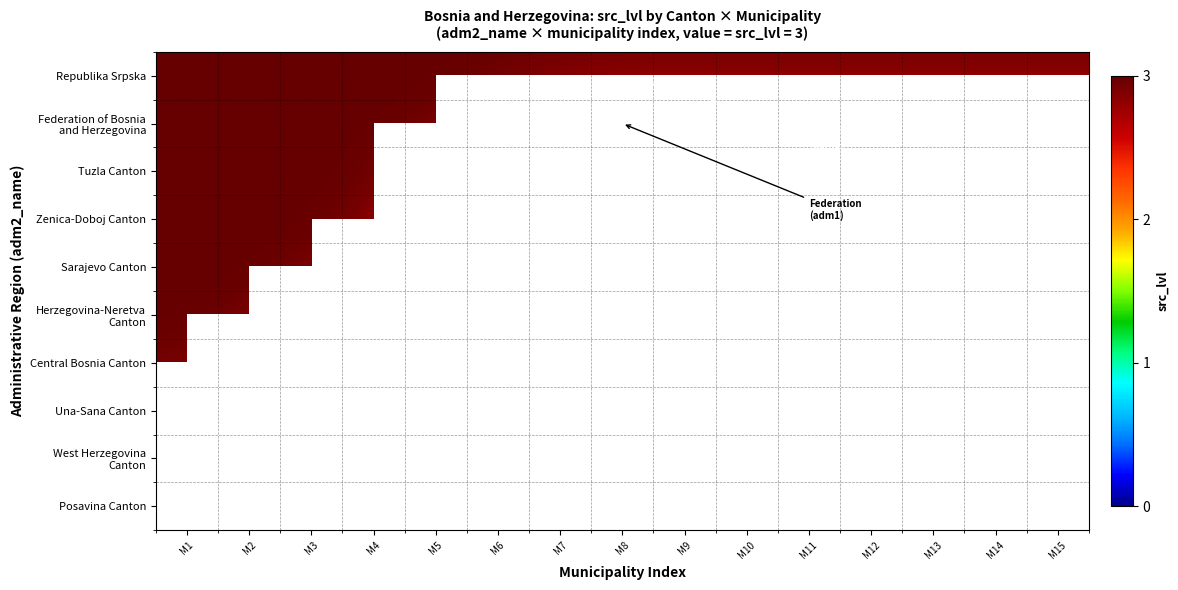

Rank the series by their maximum value, from highest to lowest.

Republika Srpska, Federation of Bosnia and Herzegovina, Tuzla Canton, Zenica-Doboj Canton, Sarajevo Canton, Herzegovina-Neretva Canton, Central Bosnia Canton, Una-Sana Canton, Posavina Canton, West Herzegovina Canton